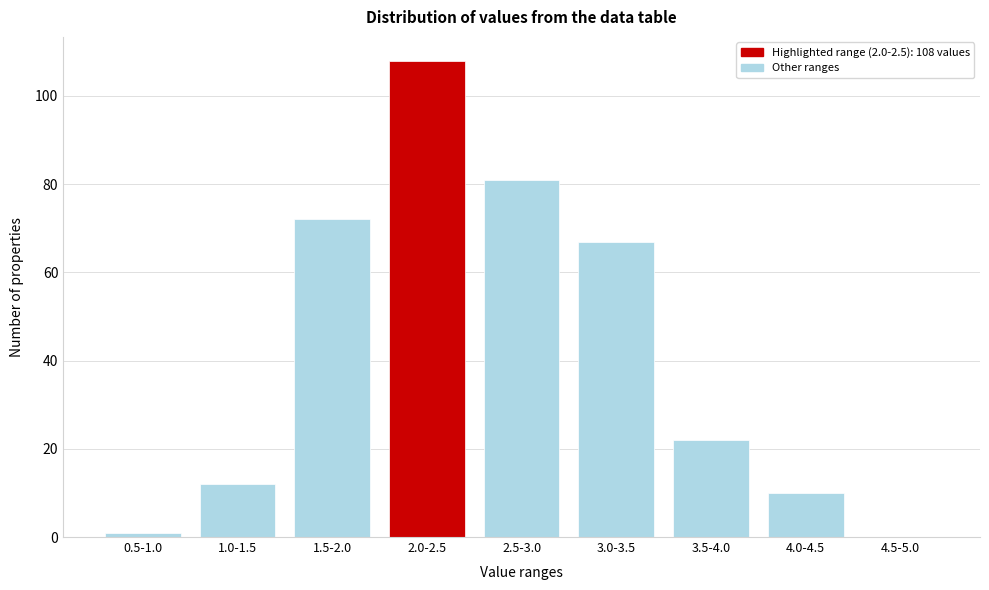

Reading left to right, what are all the values shown in this chart?

0.5-1.0=1	1.0-1.5=12	1.5-2.0=72	2.0-2.5=108	2.5-3.0=81	3.0-3.5=67	3.5-4.0=22	4.0-4.5=10	4.5-5.0=0